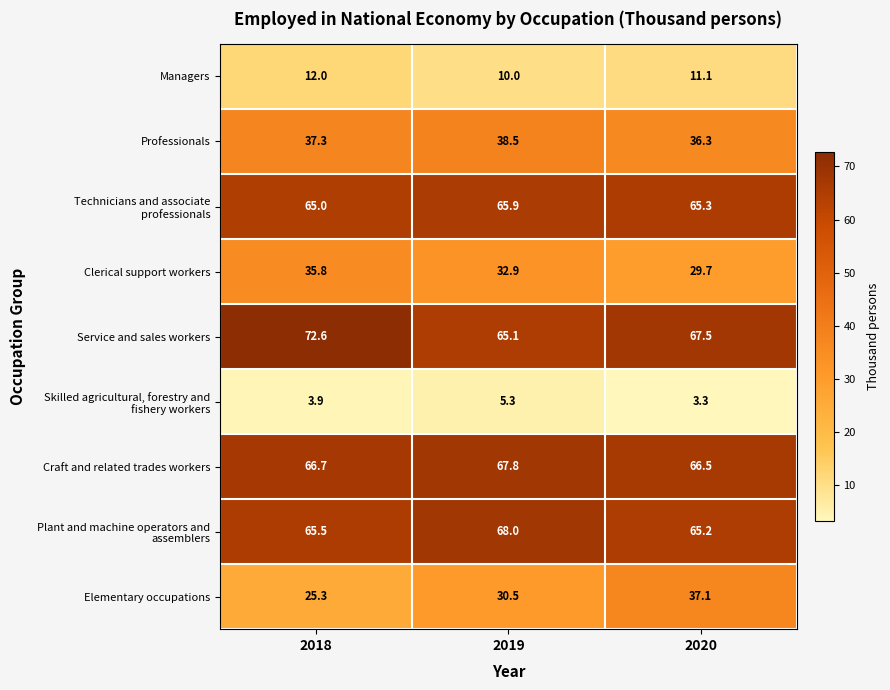

Which series changed the most between 2018 and 2020?

Elementary occupations